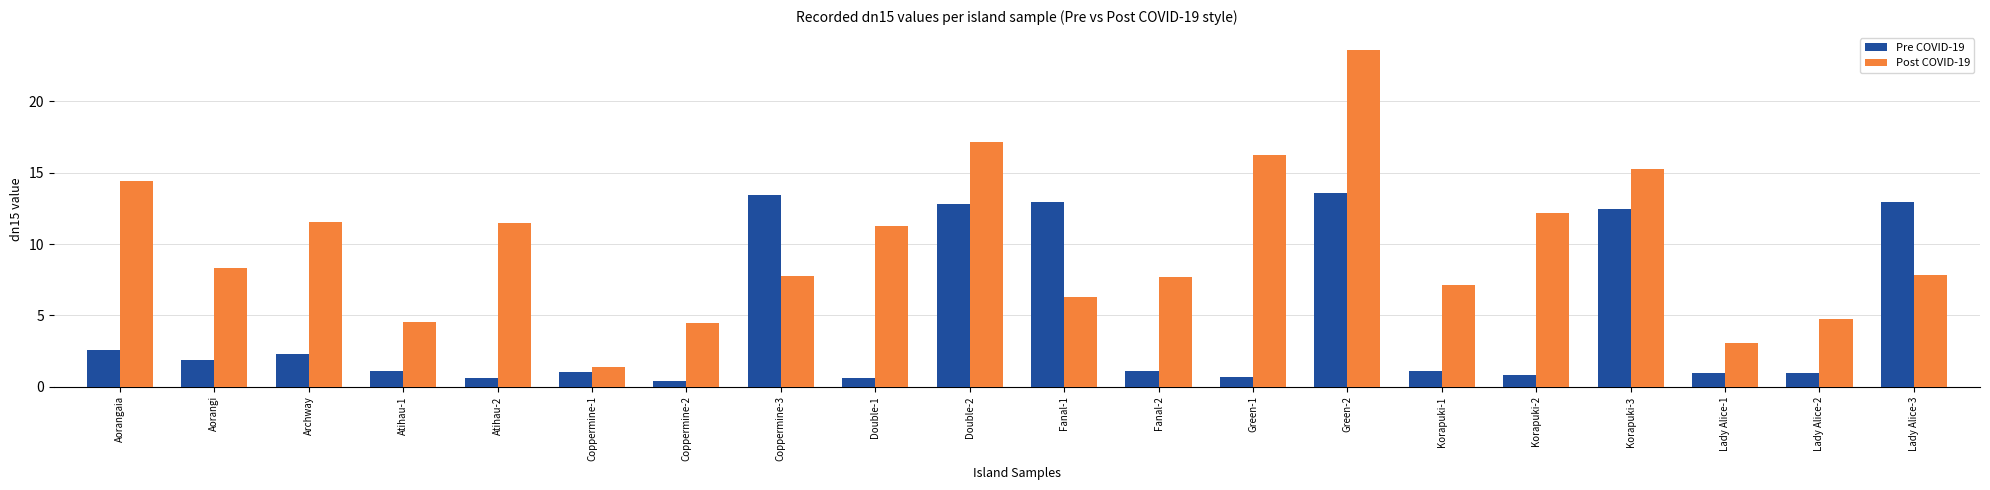

What is the greatest value displayed?

23.6